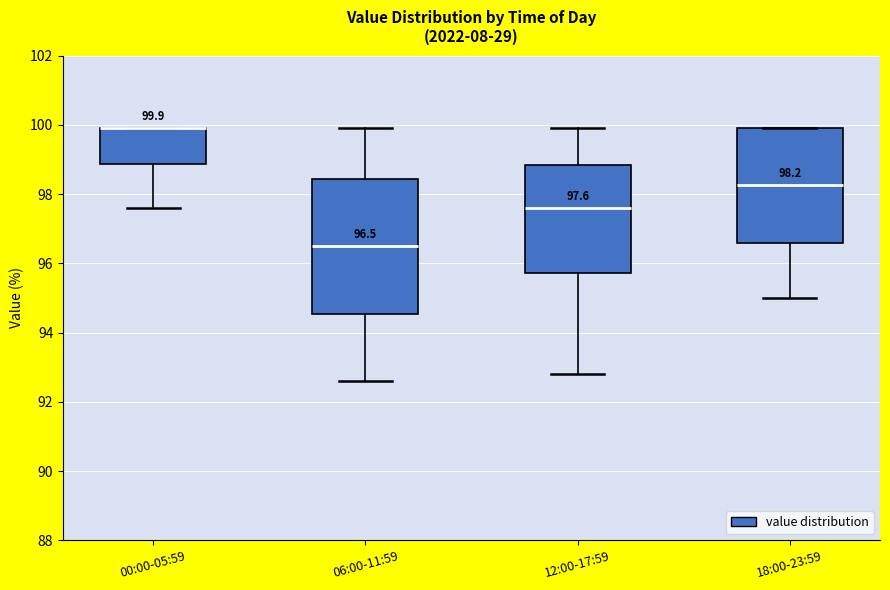

Which box is the tallest, from its lower edge to its upper edge?

06:00-11:59